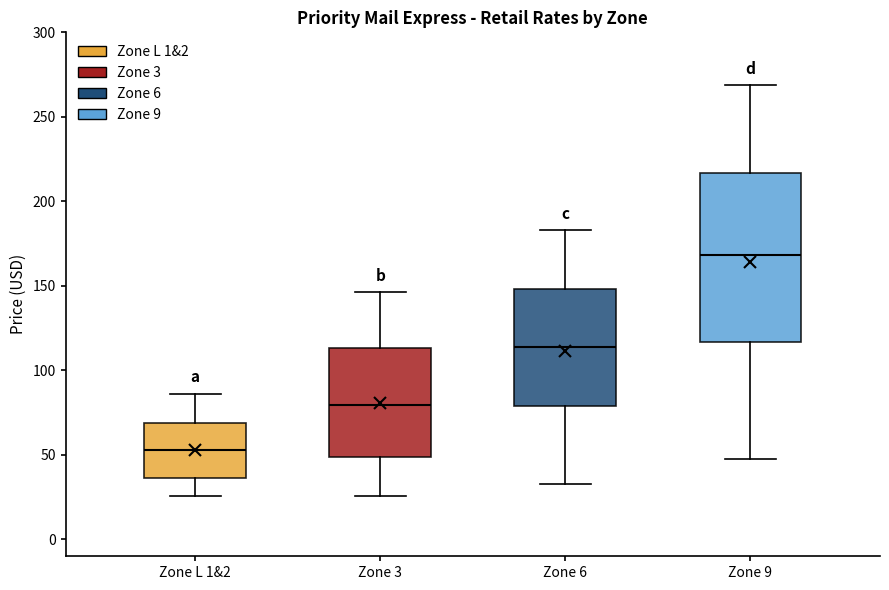

Reading left to right, transcribe this box plot: for each box, give where its median line is, the range the box spans, and where its two whiskers end, as read against the y-axis. The values are not printed on the chart, so give them approximately, as read against the axis.

Zone L 1&2: median 55, box 35 to 70, whiskers 25 to 85
Zone 3: median 80, box 50 to 115, whiskers 25 to 145
Zone 6: median 115, box 80 to 150, whiskers 35 to 185
Zone 9: median 170, box 115 to 215, whiskers 50 to 270